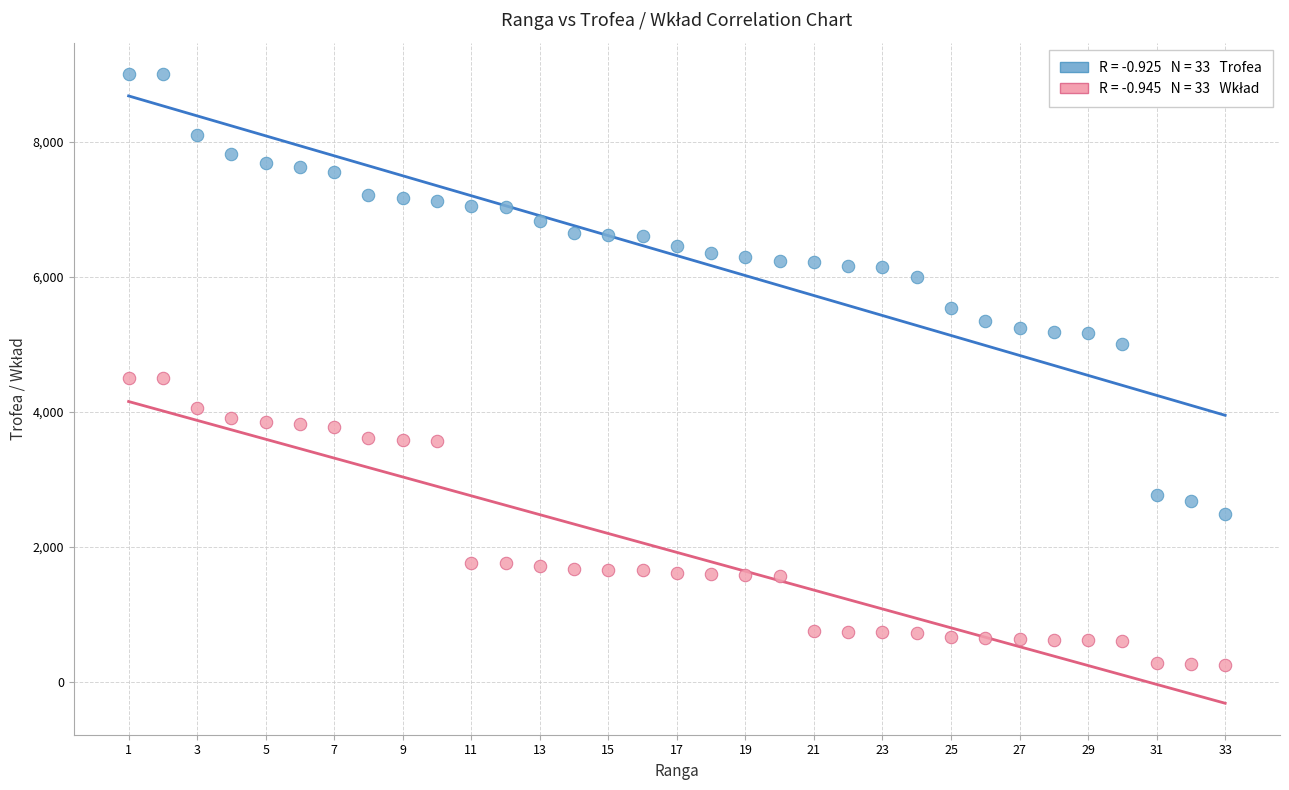

Across all data points, what is the range of X values (max minus min)?

32